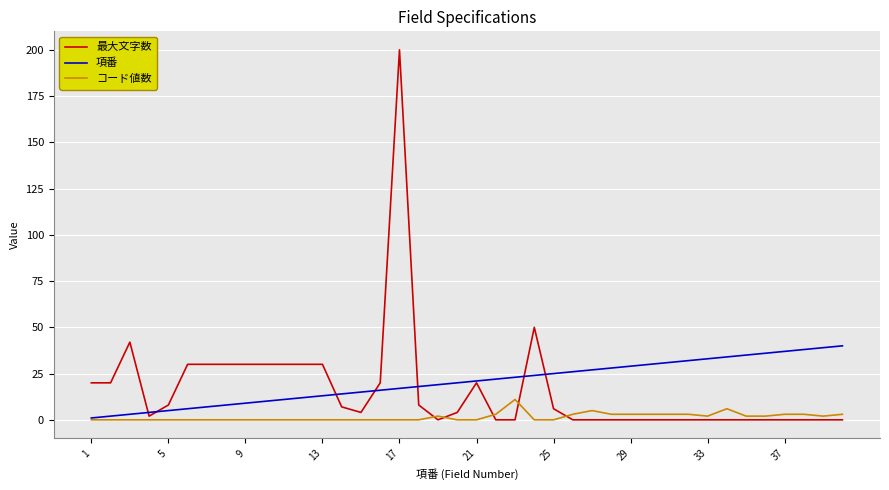

Rank the series by their maximum value, from lowest to highest.

コード値数, 項番, 最大文字数